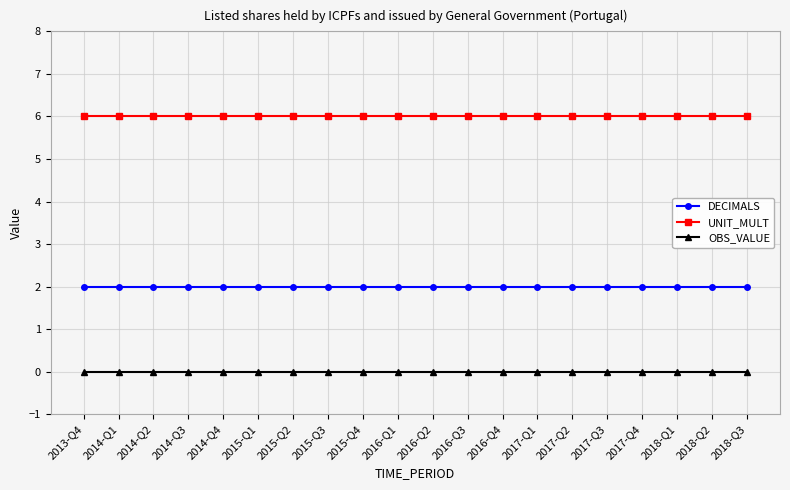

Reading right to left, extract all data points from this chart.

DECIMALS: 2	2	2	2	2	2	2	2	2	2	2	2	2	2	2	2	2	2	2	2
UNIT_MULT: 6	6	6	6	6	6	6	6	6	6	6	6	6	6	6	6	6	6	6	6
OBS_VALUE: 0	0	0	0	0	0	0	0	0	0	0	0	0	0	0	0	0	0	0	0